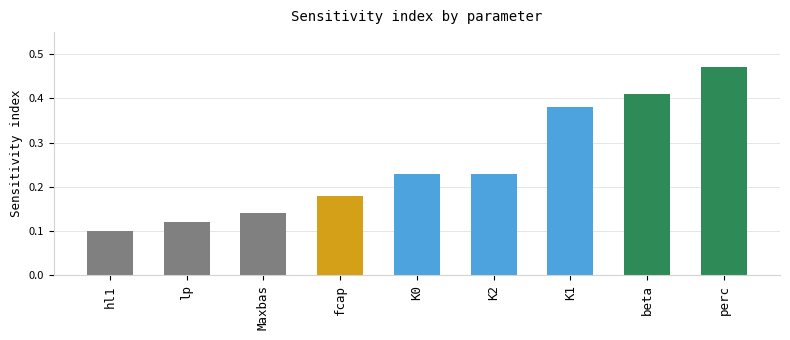

Which label corresponds to the smallest value in the chart?

hl1